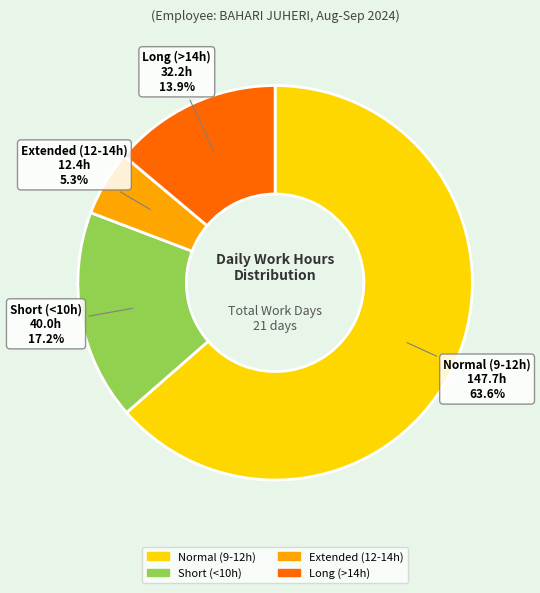

Is there a majority slice in this chart?

Yes